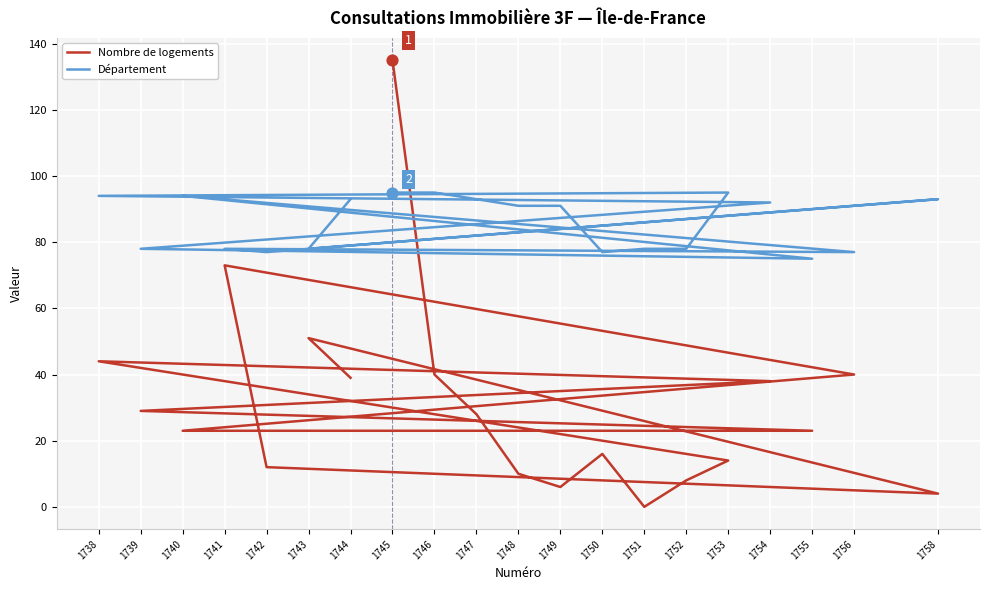

At how many categories does at least one series exceed 59?

20